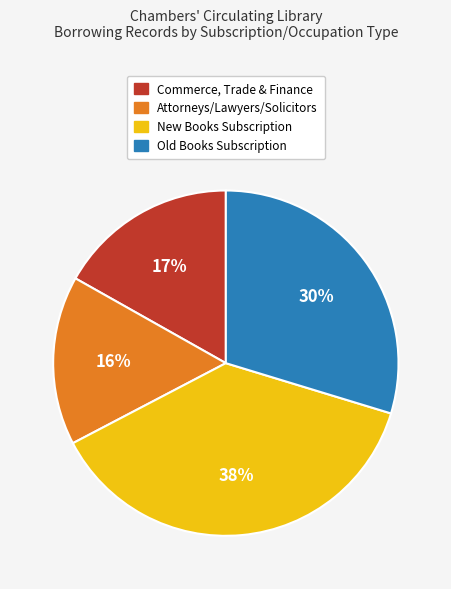

To the nearest percent, what is the average slice percentage?

25%